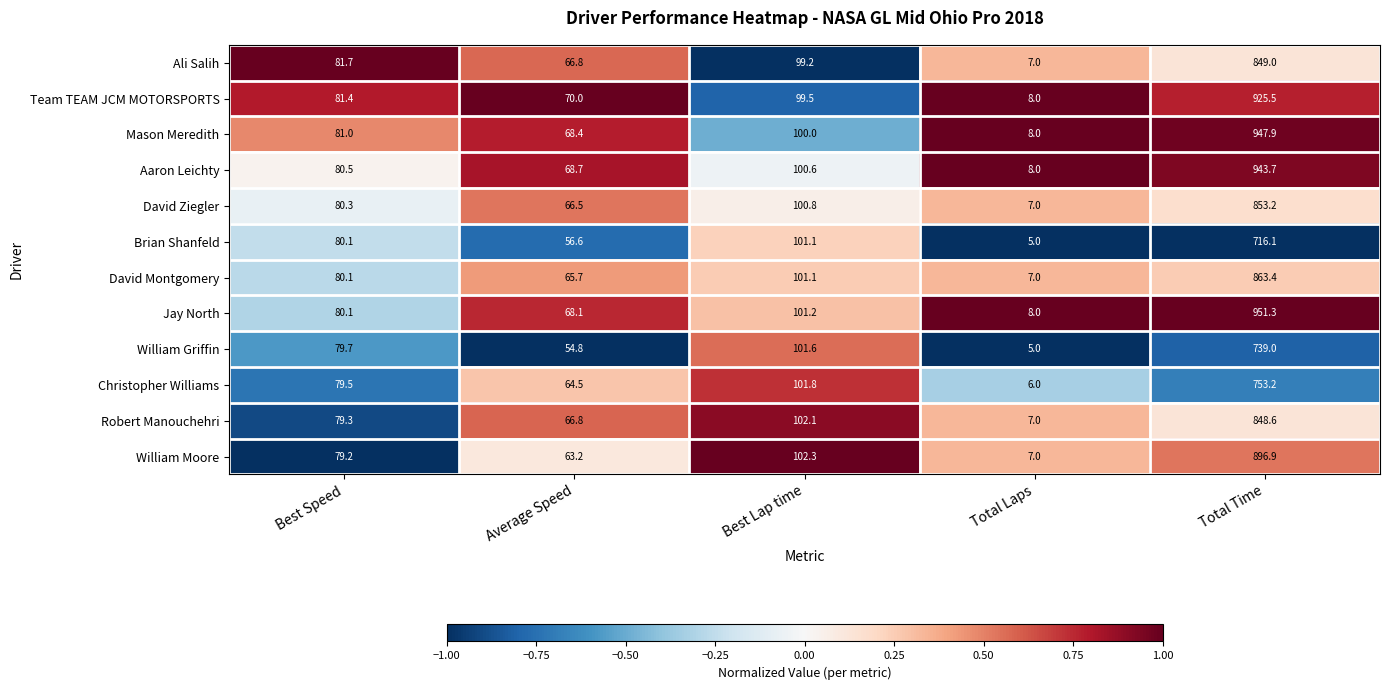

What is the greatest value displayed?

951.3